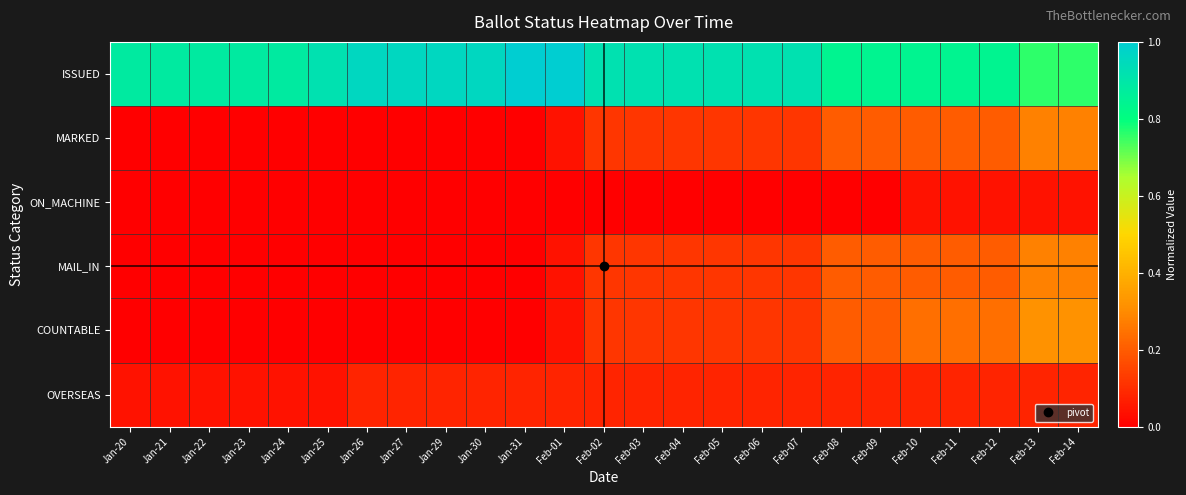

Reading left to right, list all the values displayed in this chart.

ISSUED: Jan-20=0.9	Jan-21=0.9	Jan-22=0.9	Jan-23=0.9	Jan-24=0.9	Jan-25=0.9	Jan-26=1.0	Jan-27=1.0	Jan-29=1.0	Jan-30=1.0	Jan-31=1.0	Feb-01=1.0	Feb-02=0.9	Feb-03=0.9	Feb-04=0.9	Feb-05=0.9	Feb-06=0.9	Feb-07=0.9	Feb-08=0.8	Feb-09=0.8	Feb-10=0.8	Feb-11=0.8	Feb-12=0.8	Feb-13=0.8	Feb-14=0.8
MARKED: Jan-20=0.0	Jan-21=0.0	Jan-22=0.0	Jan-23=0.0	Jan-24=0.0	Jan-25=0.0	Jan-26=0.0	Jan-27=0.0	Jan-29=0.0	Jan-30=0.0	Jan-31=0.0	Feb-01=0.0	Feb-02=0.1	Feb-03=0.1	Feb-04=0.1	Feb-05=0.1	Feb-06=0.1	Feb-07=0.1	Feb-08=0.2	Feb-09=0.2	Feb-10=0.2	Feb-11=0.2	Feb-12=0.2	Feb-13=0.3	Feb-14=0.3
ON_MACHINE: Jan-20=0.0	Jan-21=0.0	Jan-22=0.0	Jan-23=0.0	Jan-24=0.0	Jan-25=0.0	Jan-26=0.0	Jan-27=0.0	Jan-29=0.0	Jan-30=0.0	Jan-31=0.0	Feb-01=0.0	Feb-02=0.0	Feb-03=0.0	Feb-04=0.0	Feb-05=0.0	Feb-06=0.0	Feb-07=0.0	Feb-08=0.0	Feb-09=0.0	Feb-10=0.0	Feb-11=0.0	Feb-12=0.0	Feb-13=0.0	Feb-14=0.0
MAIL_IN: Jan-20=0.0	Jan-21=0.0	Jan-22=0.0	Jan-23=0.0	Jan-24=0.0	Jan-25=0.0	Jan-26=0.0	Jan-27=0.0	Jan-29=0.0	Jan-30=0.0	Jan-31=0.0	Feb-01=0.0	Feb-02=0.1	Feb-03=0.1	Feb-04=0.1	Feb-05=0.1	Feb-06=0.1	Feb-07=0.1	Feb-08=0.2	Feb-09=0.2	Feb-10=0.2	Feb-11=0.2	Feb-12=0.2	Feb-13=0.3	Feb-14=0.3
COUNTABLE: Jan-20=0.0	Jan-21=0.0	Jan-22=0.0	Jan-23=0.0	Jan-24=0.0	Jan-25=0.0	Jan-26=0.0	Jan-27=0.0	Jan-29=0.0	Jan-30=0.0	Jan-31=0.0	Feb-01=0.0	Feb-02=0.1	Feb-03=0.1	Feb-04=0.1	Feb-05=0.1	Feb-06=0.1	Feb-07=0.1	Feb-08=0.2	Feb-09=0.2	Feb-10=0.2	Feb-11=0.2	Feb-12=0.2	Feb-13=0.3	Feb-14=0.3
OVERSEAS: Jan-20=0.0	Jan-21=0.0	Jan-22=0.0	Jan-23=0.0	Jan-24=0.0	Jan-25=0.0	Jan-26=0.1	Jan-27=0.1	Jan-29=0.1	Jan-30=0.1	Jan-31=0.1	Feb-01=0.1	Feb-02=0.1	Feb-03=0.1	Feb-04=0.1	Feb-05=0.1	Feb-06=0.1	Feb-07=0.1	Feb-08=0.1	Feb-09=0.1	Feb-10=0.1	Feb-11=0.1	Feb-12=0.1	Feb-13=0.1	Feb-14=0.1